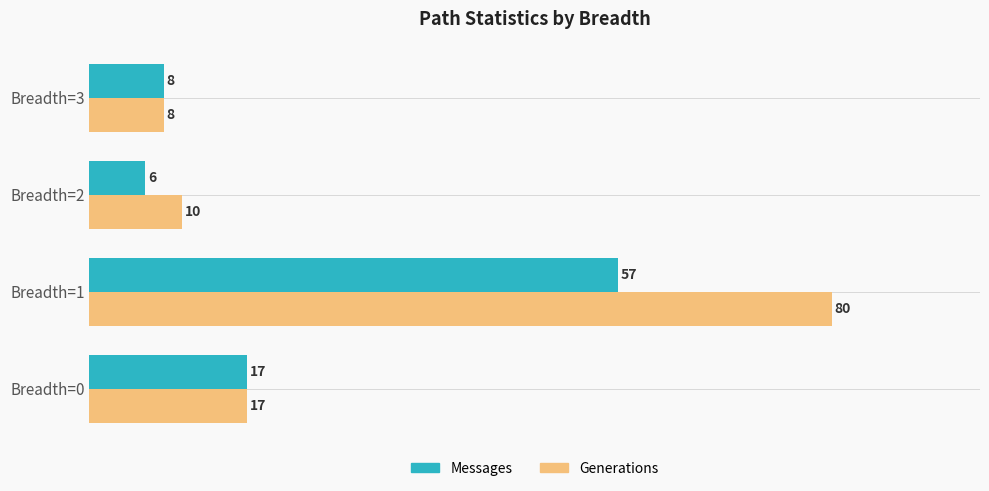

Is it true that Messages equals 57 at Breadth=1?

True